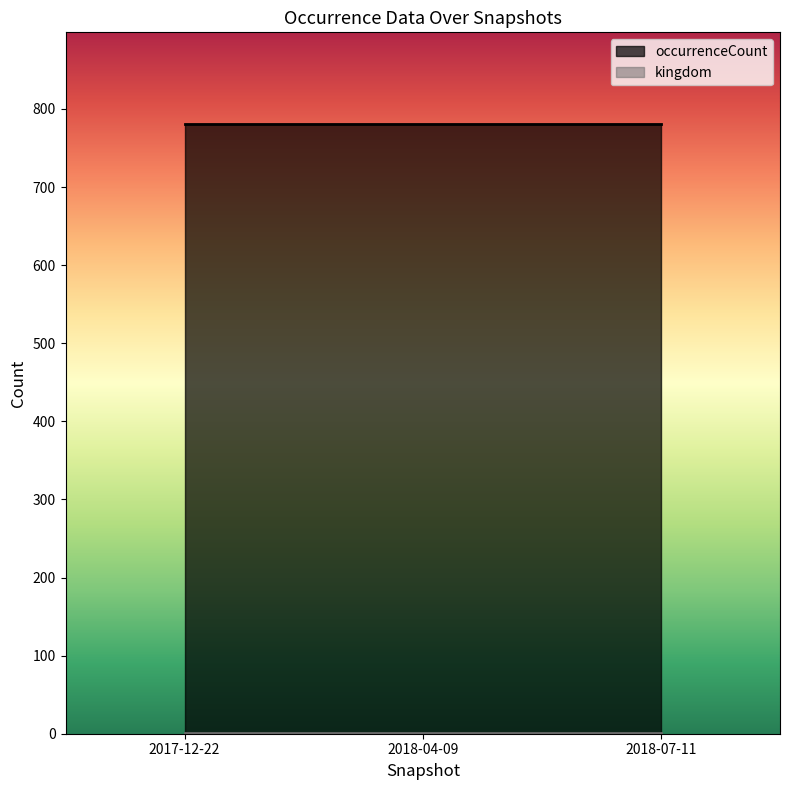

Which series has the largest range (max minus min)?

kingdom